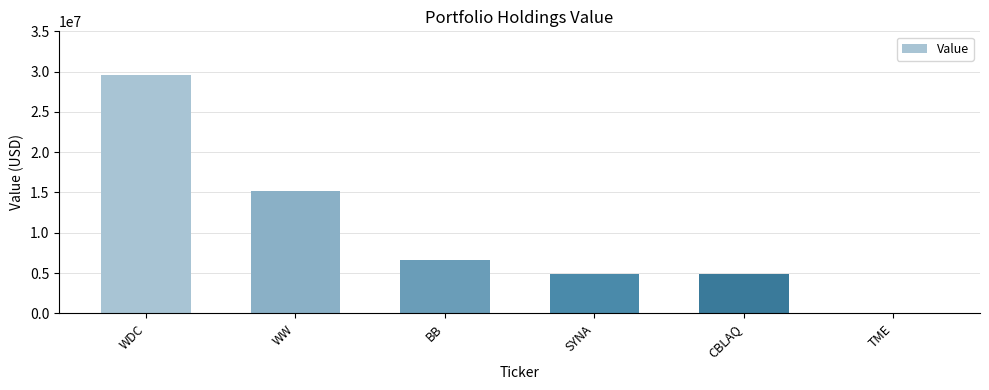

Read the value at BB.

6617000